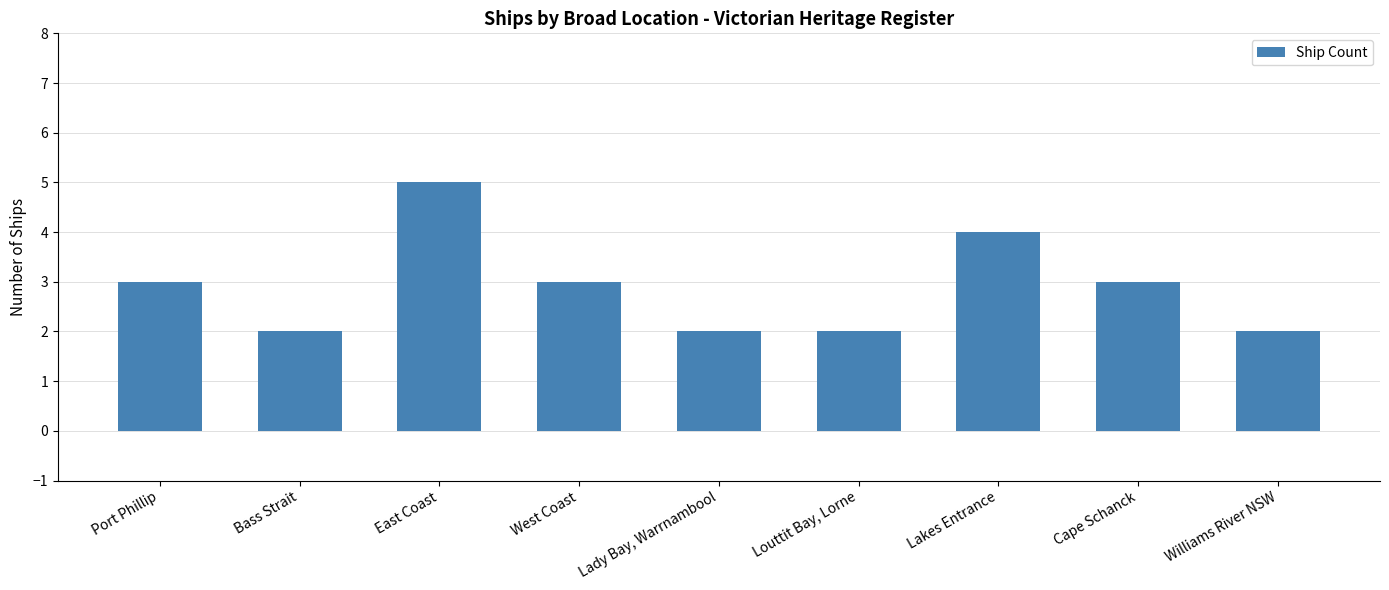

The chart shows a value of 2 at Bass Strait. True or false?

True